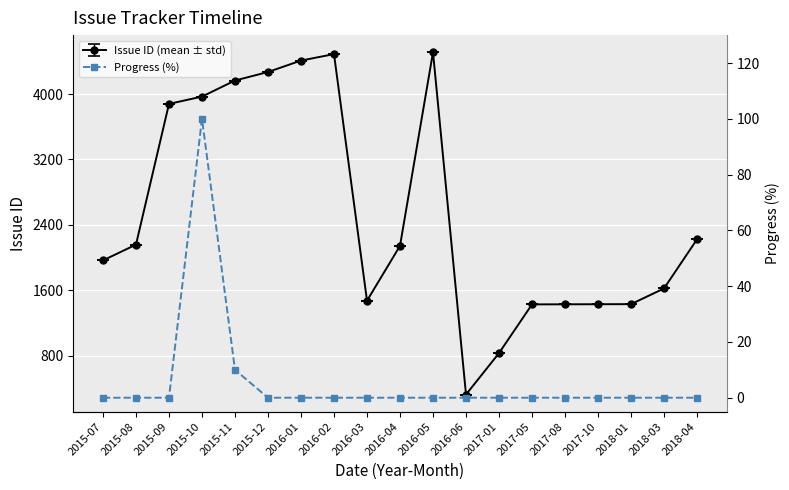

Where is the data nearest to the value 50?

2015-11